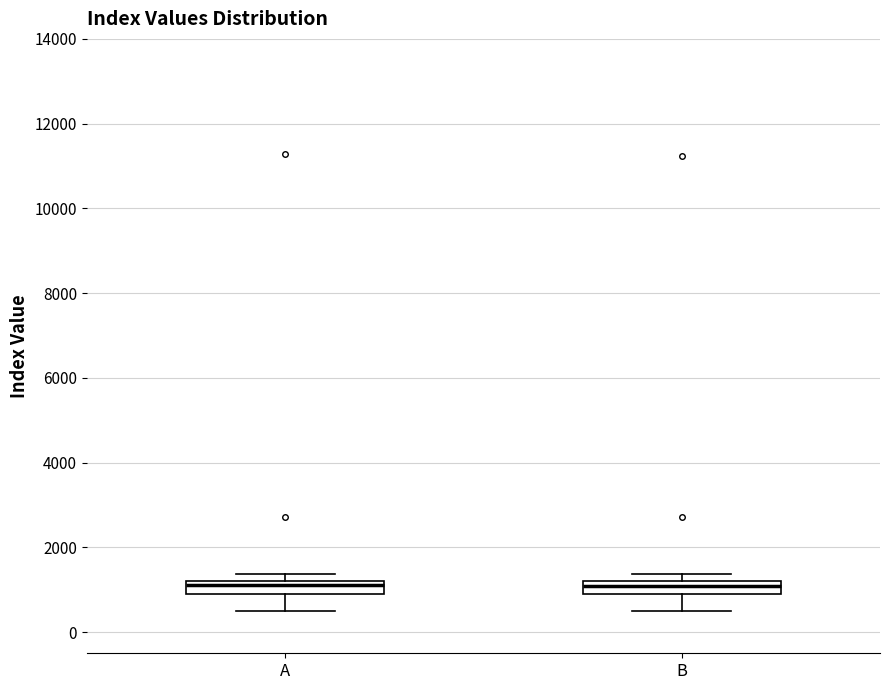

Where is the lower edge of the box for A on the y-axis? The values are not printed on the chart, so give them approximately, as read against the axis.

800